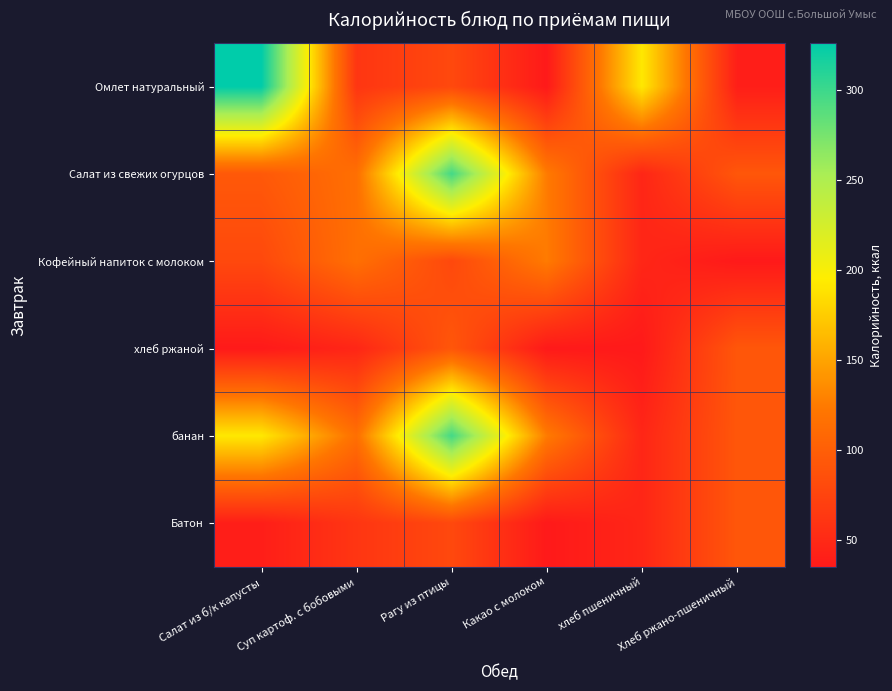

List the series in order of their peak value, lowest first.

хлеб ржаной, Батон, Кофейный напиток с молоком, Салат из свежих огурцов, банан, Омлет натуральный